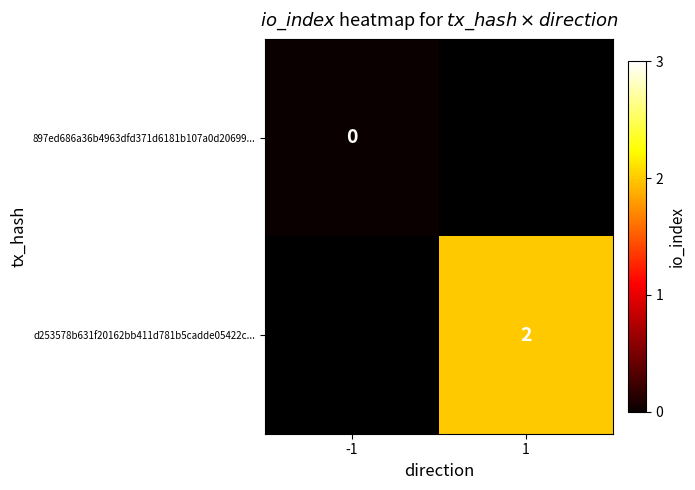

Is it true that d253578b631f20162bb411d781b5cadde05422c... equals 3 at 1?

False